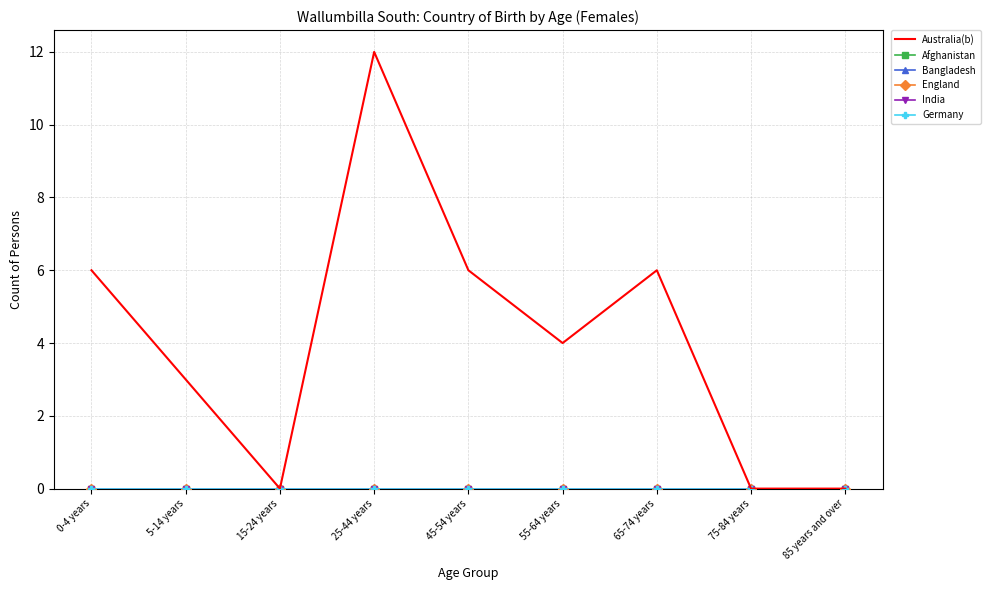

Between 15-24 years and 5-14 years, which is larger?

5-14 years